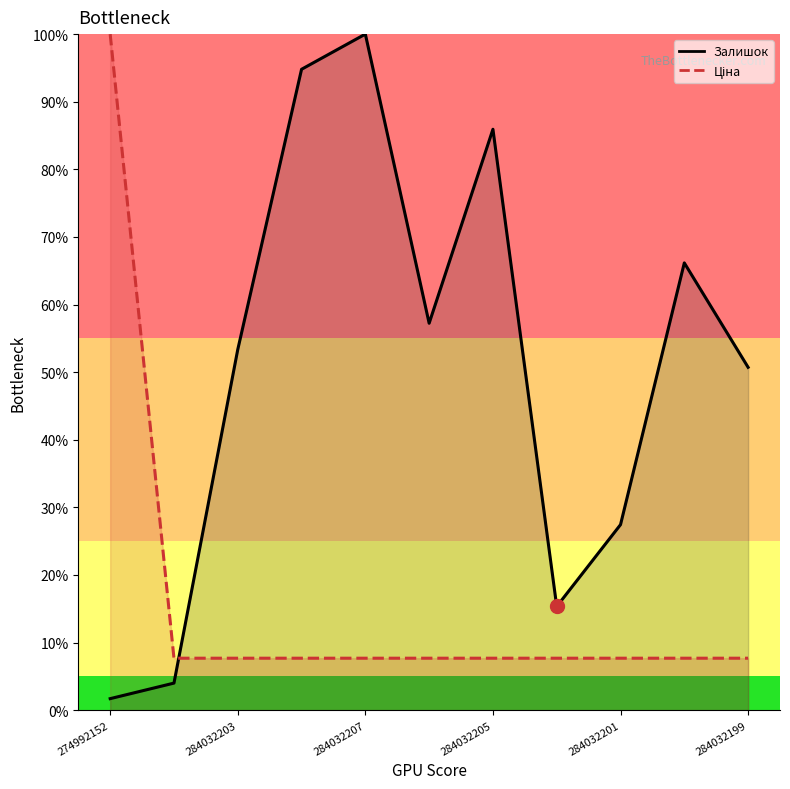

What is the lowest value of the Ціна series?

7.7